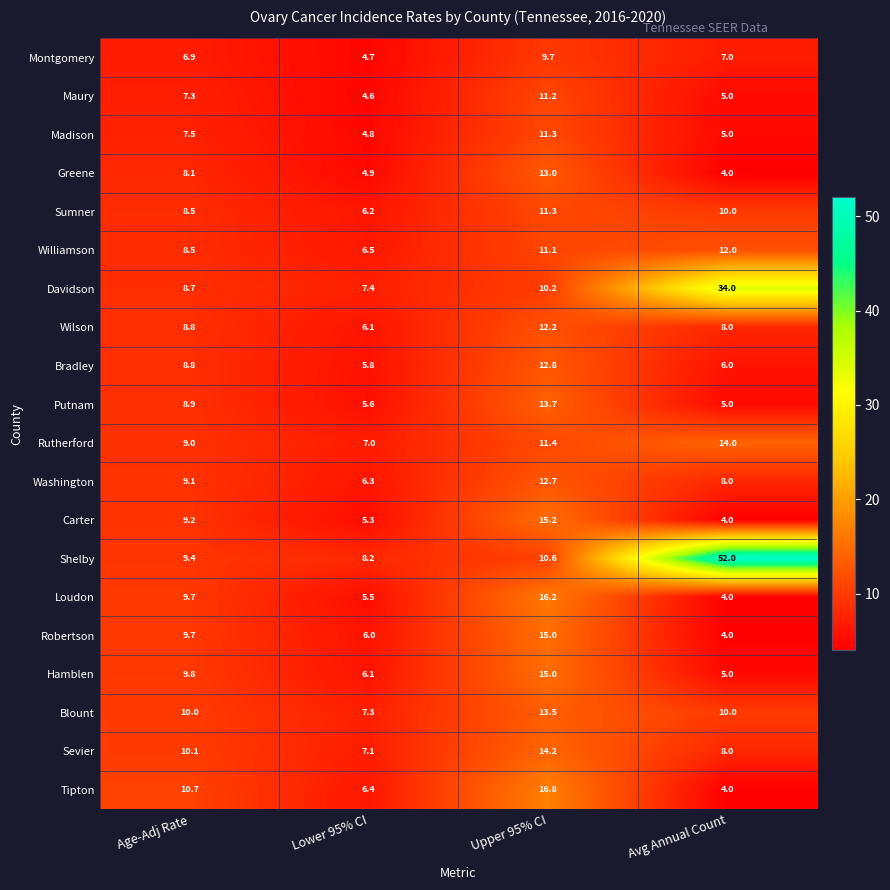

What is the spread (max minus min) of values at Upper 95% CI?

7.1